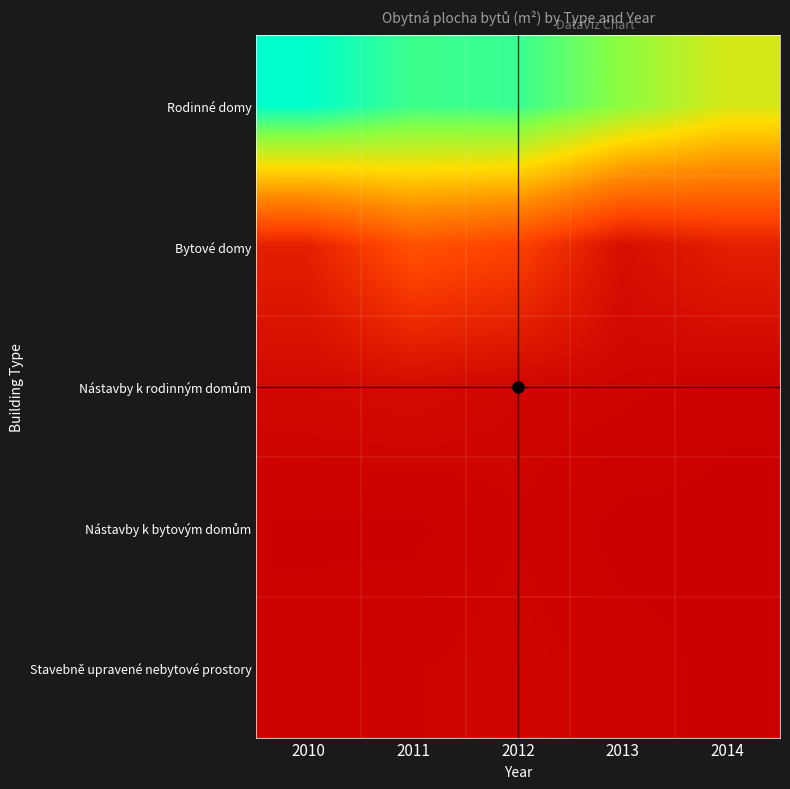

Rank the series at 2011 from lowest to highest value.

Nástavby k bytovým domům, Stavebně upravené nebytové prostory, Nástavby k rodinným domům, Bytové domy, Rodinné domy